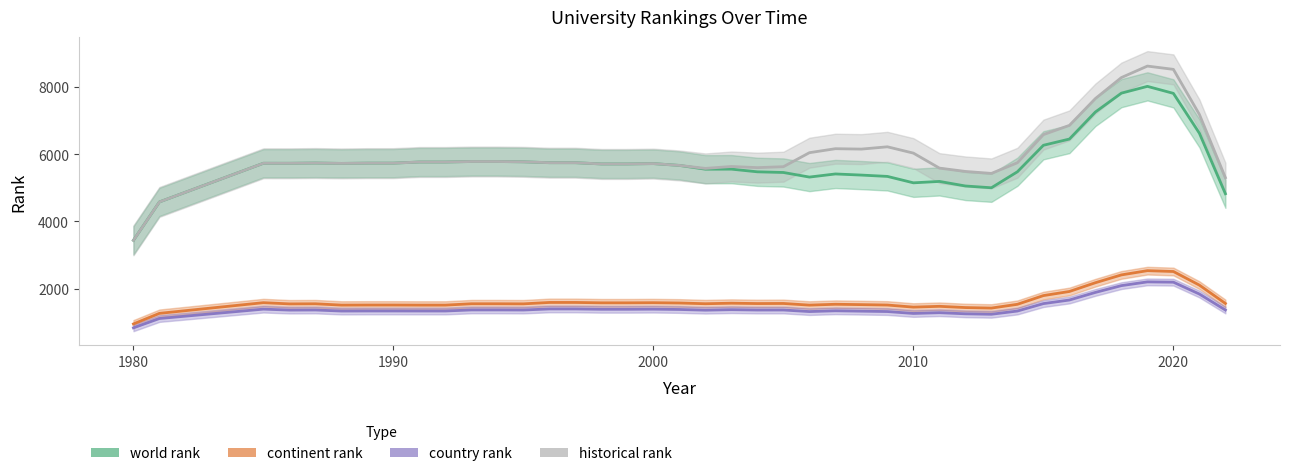

Is it true that world rank equals 2440.5 at 2020?

False